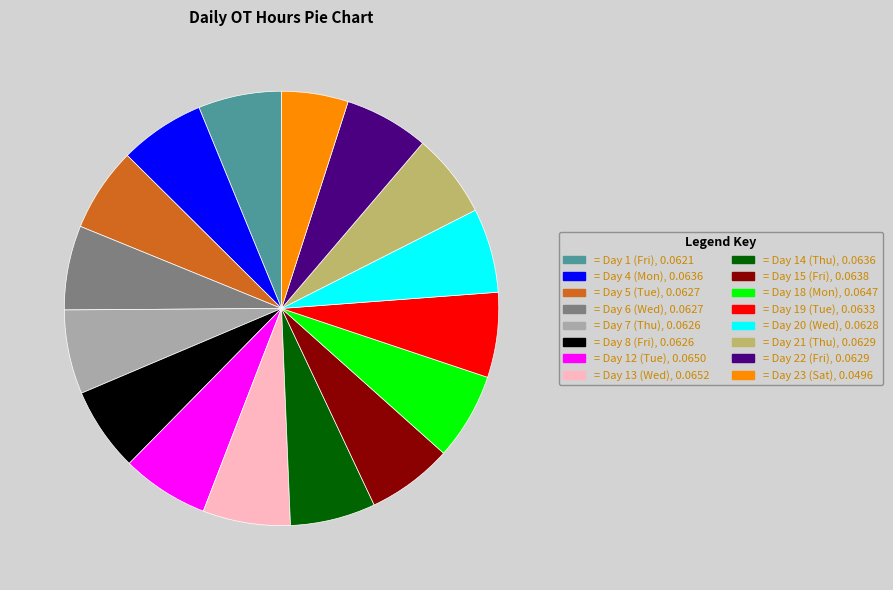

Is there a majority slice in this chart?

No